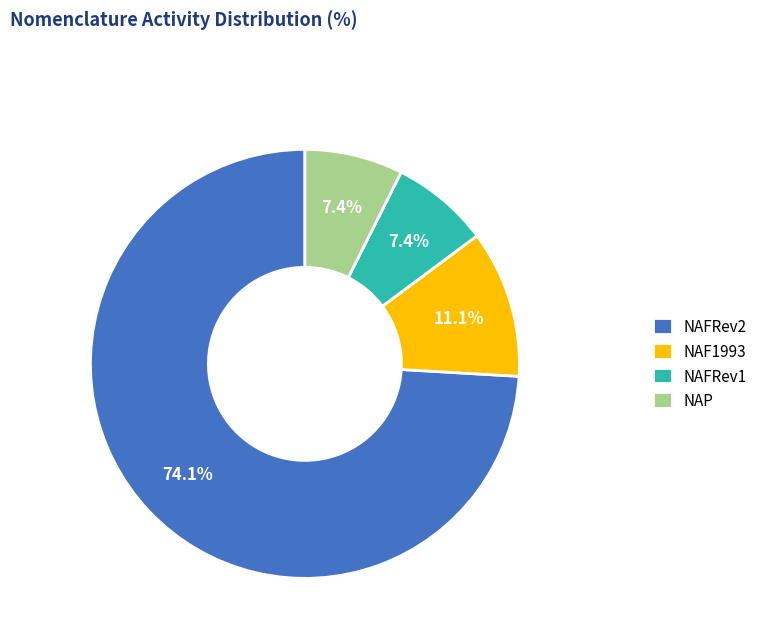

What percentage is NOT represented by NAFRev2?

25.9%